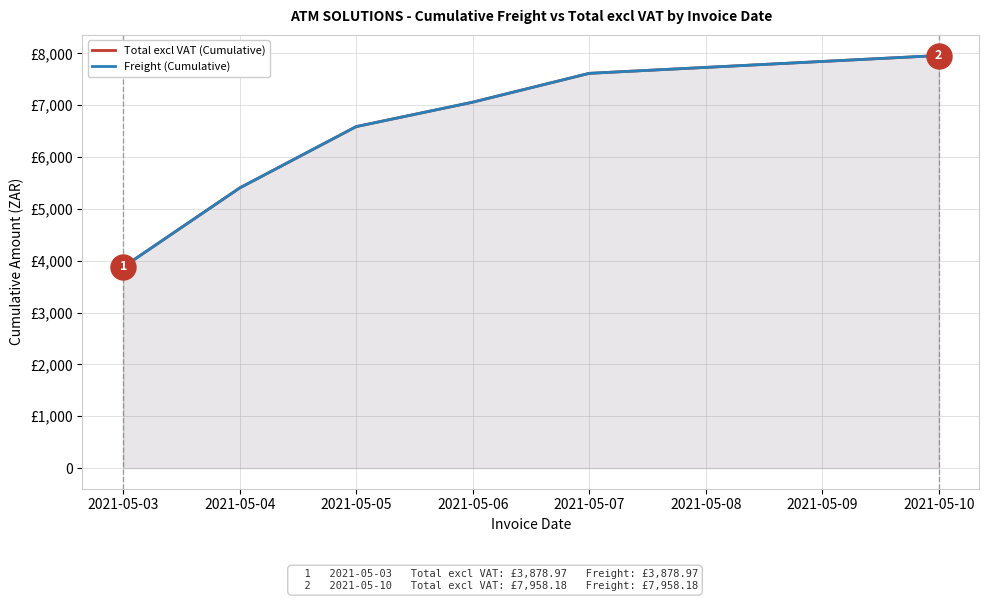

Which category has the lowest value in the Freight (Cumulative) series?

2021-05-03